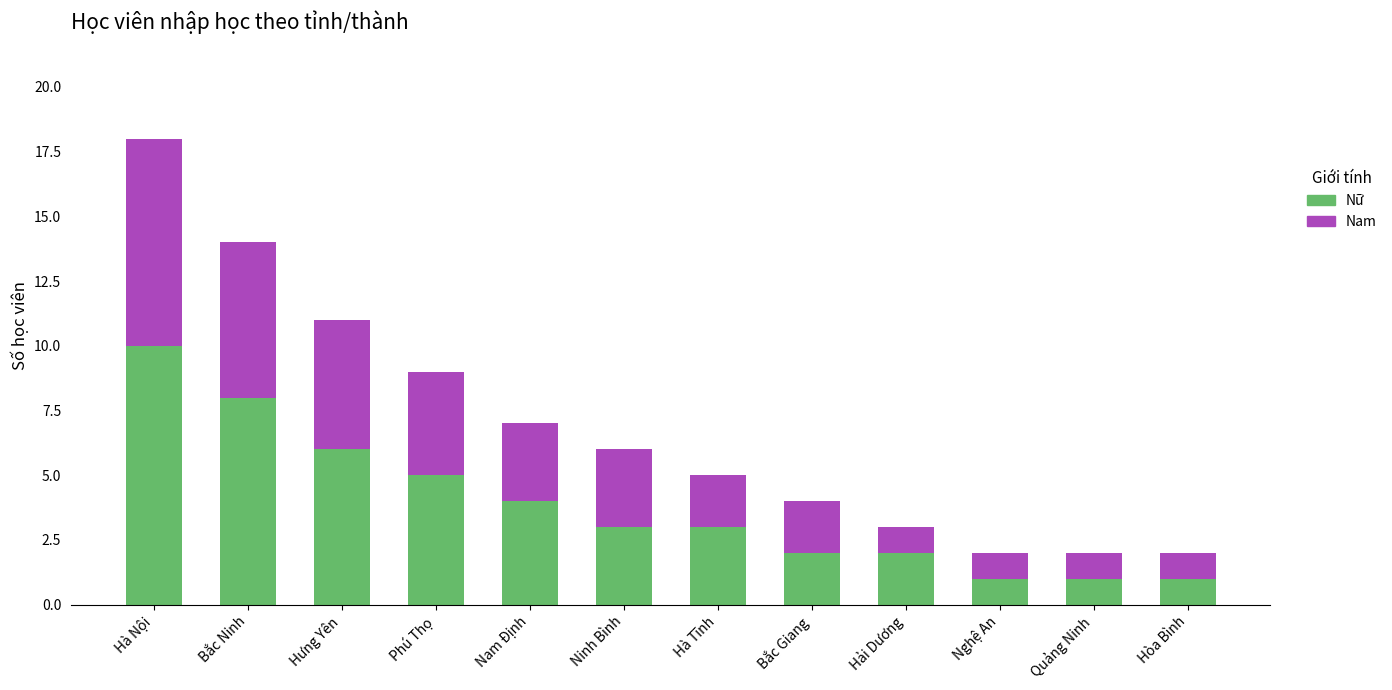

What is the maximum value for Nữ?

10